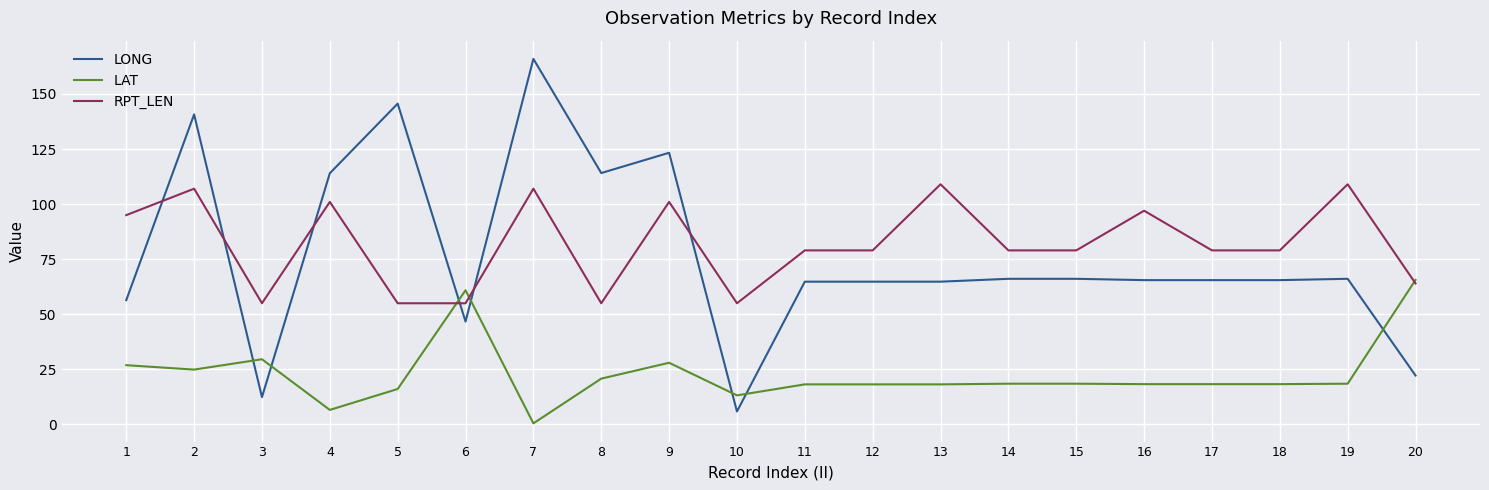

How many lines are shown in the chart?

3